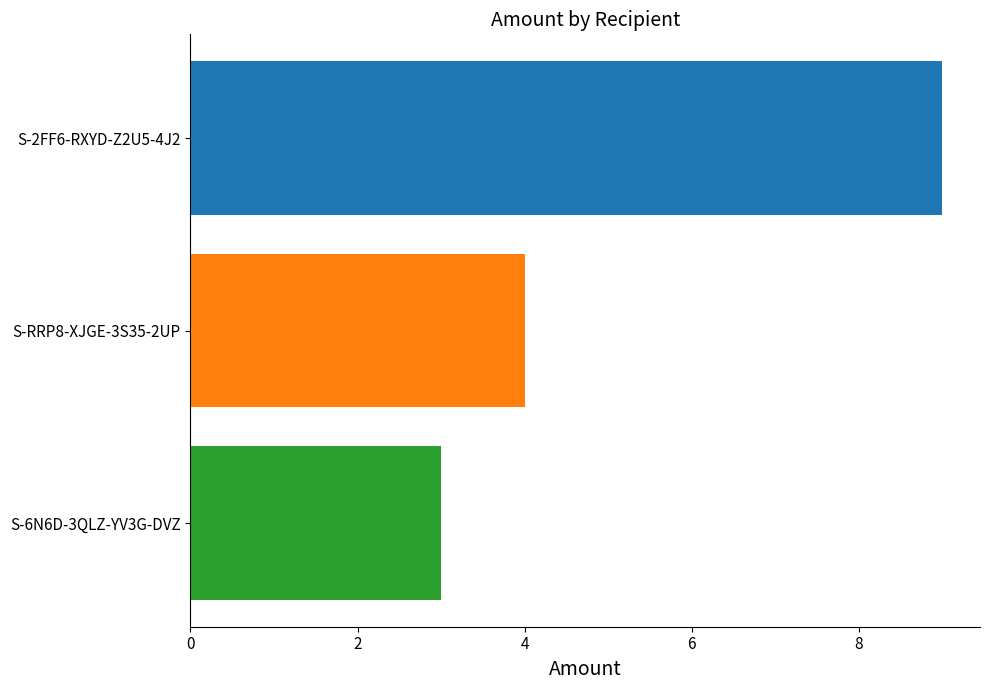

What is the approximate value at S-RRP8-XJGE-3S35-2UP?

4